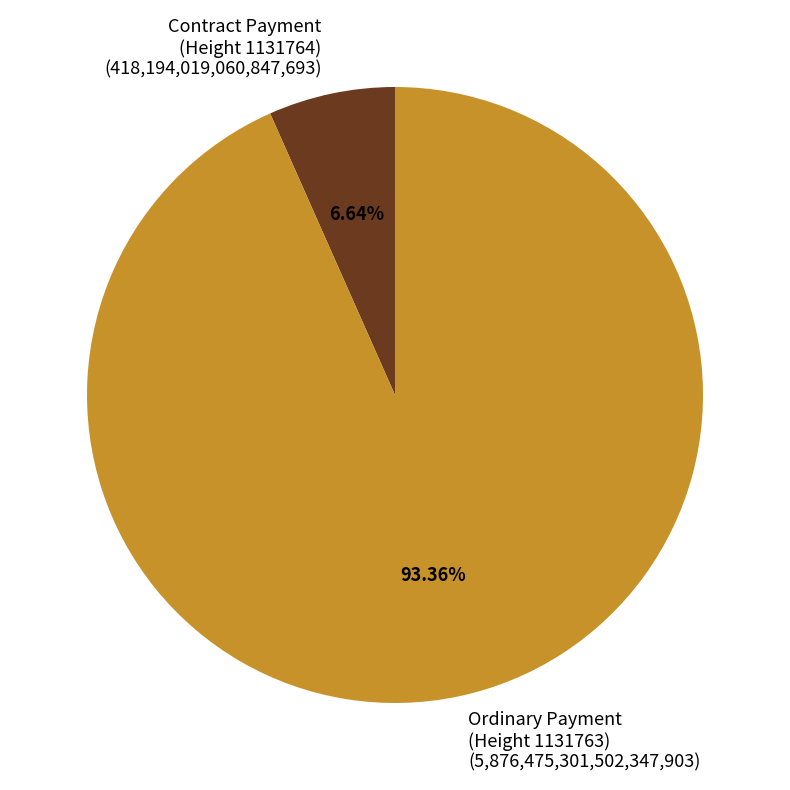

Does Ordinary Payment (Height 1131763) (5,876,475,301,502,347,903) represent more than half of the total?

Yes